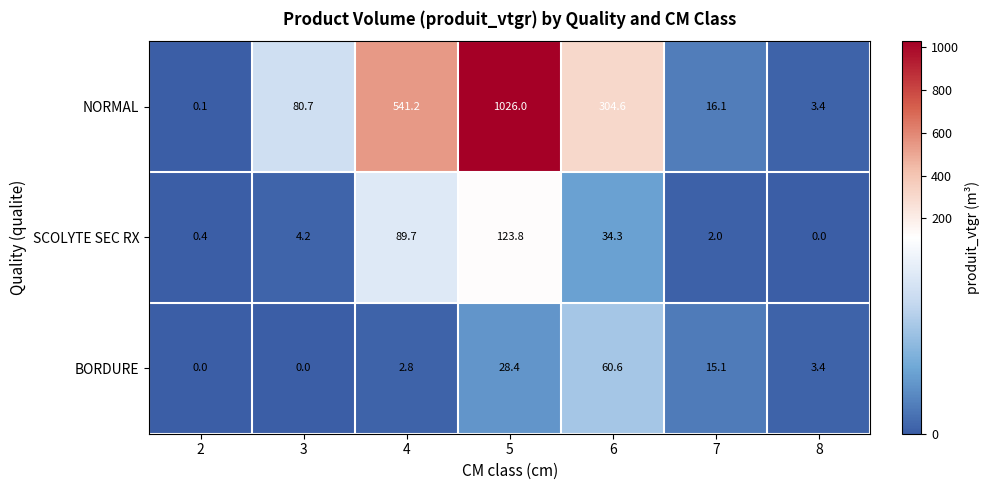

What is the total value across all series at 7?

33.2